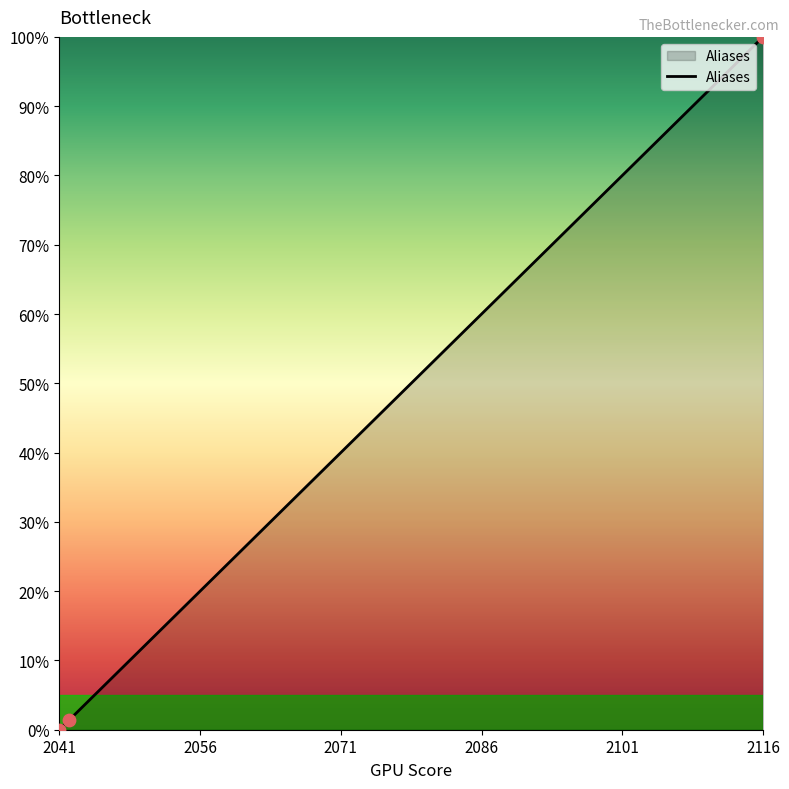

What is the sum of all values?

101.3